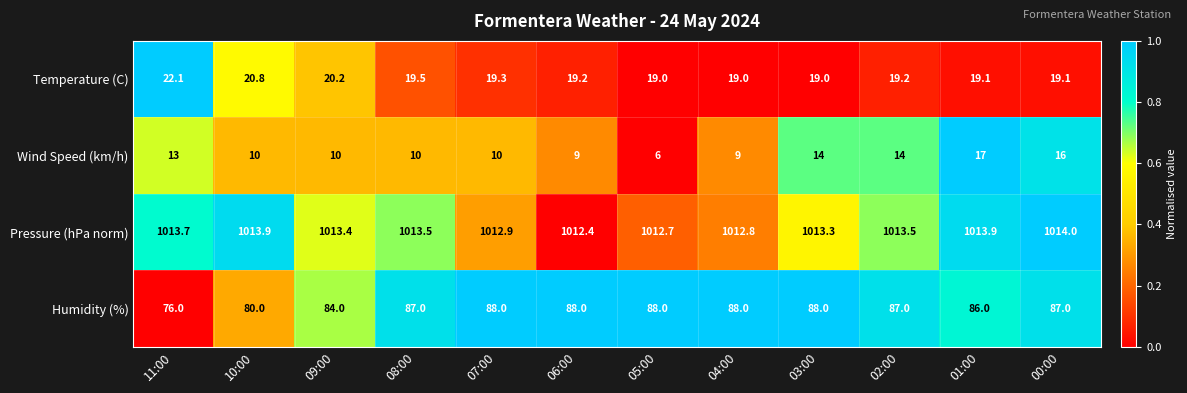

What is the difference between the maximum and minimum values in the Temperature (C) series?

3.1